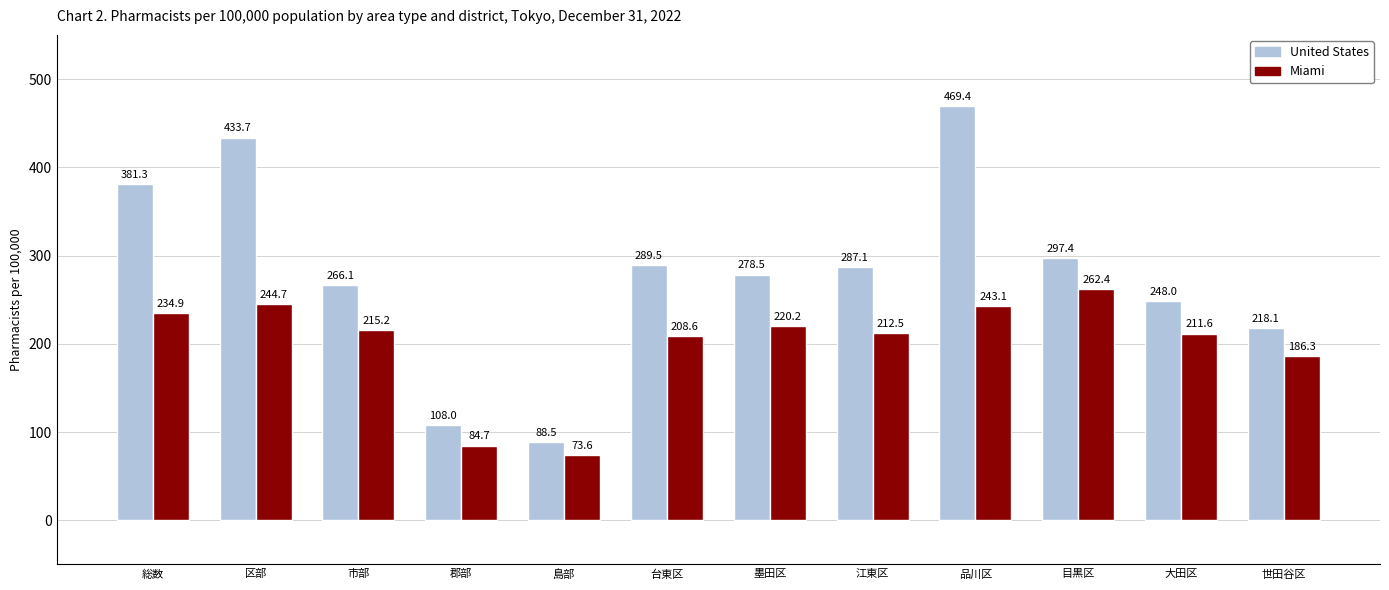

What is the label of the 7th bar from the right?

台東区